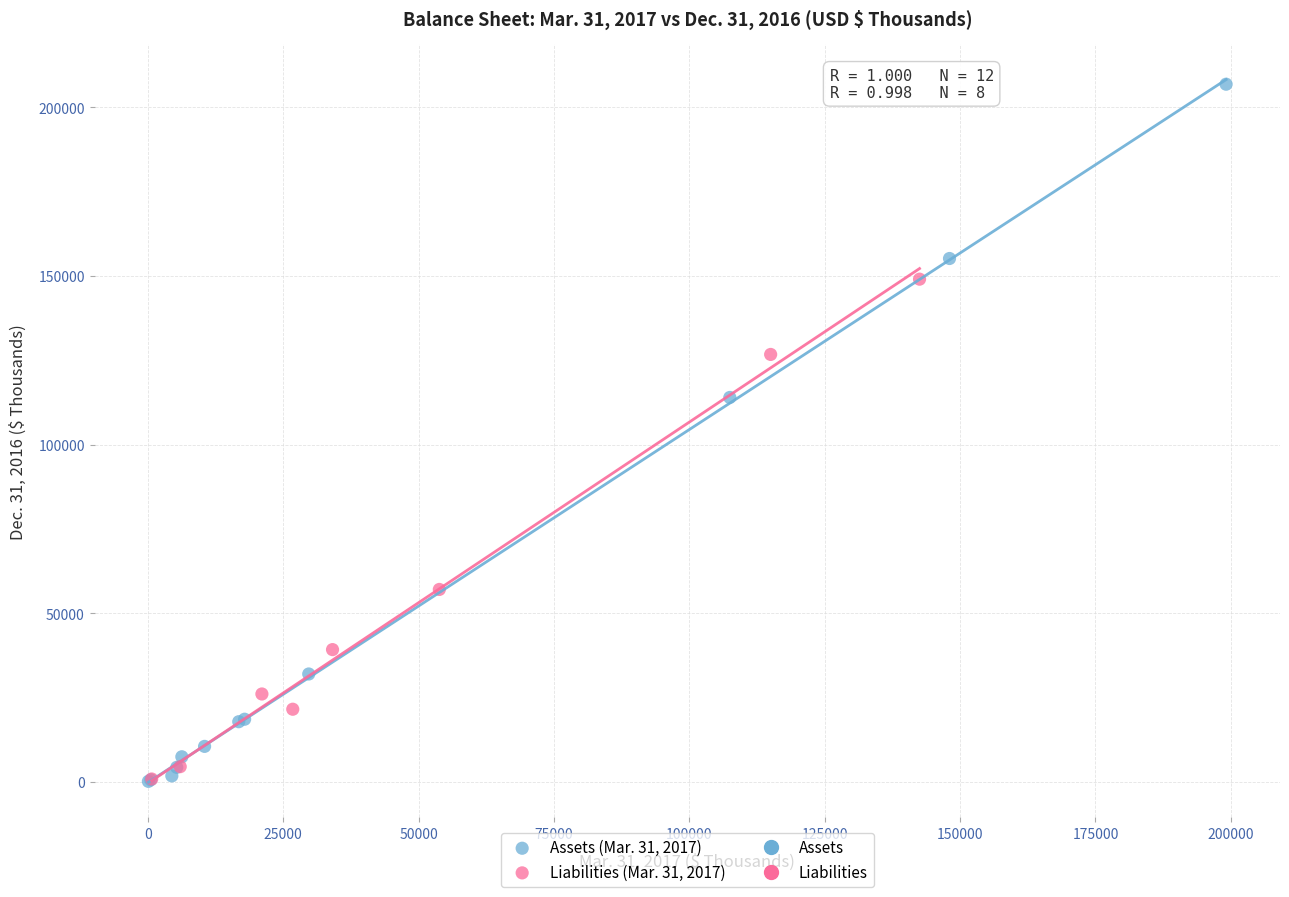

Which series has the widest spread of Y values?

Assets (Mar. 31, 2017)